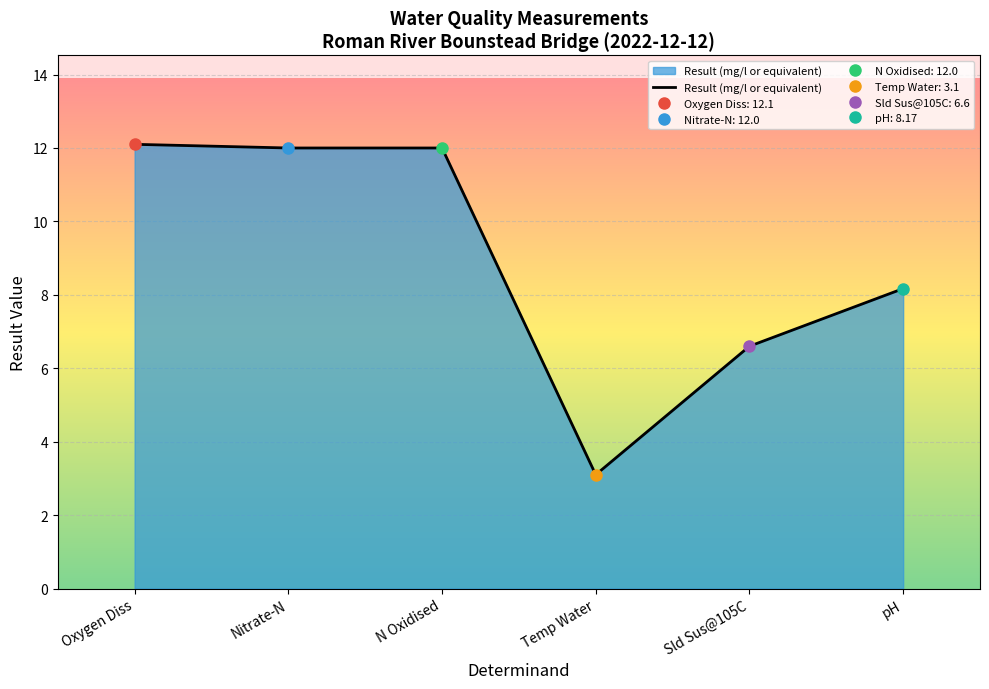

Reading right to left, extract all data points from this chart.

8.2	6.6	3.1	12.0	12.0	12.1